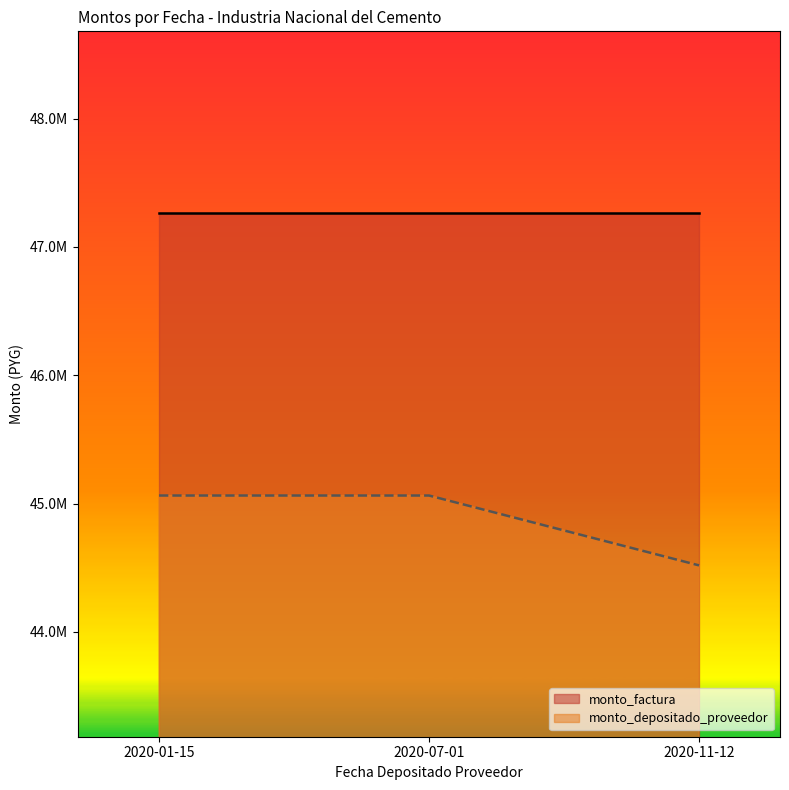

List the labels in order of value, largest first.

2020-01-15, 2020-07-01, 2020-11-12